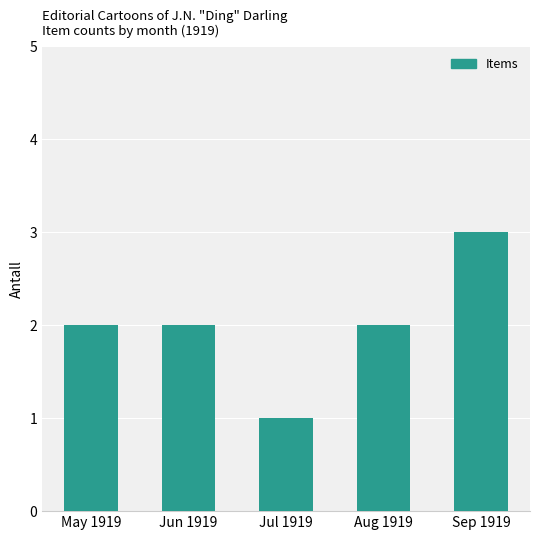

Reading left to right, transcribe all the data shown in this chart.

2	2	1	2	3